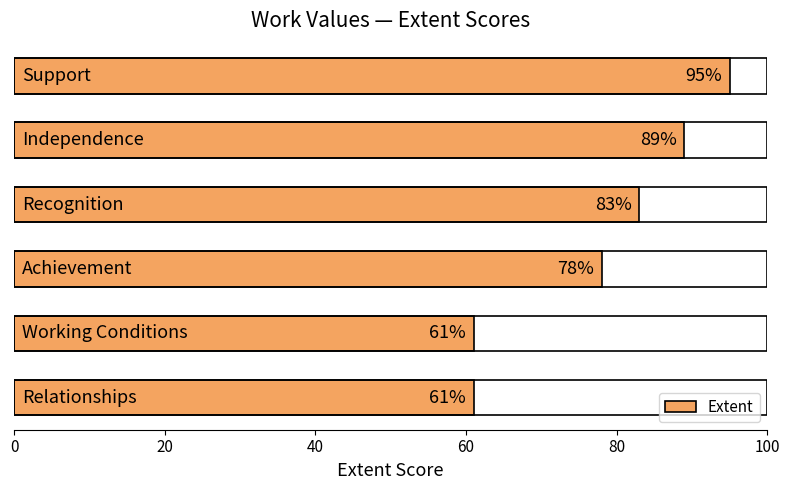

What is the value of the 6th bar from the top?

61